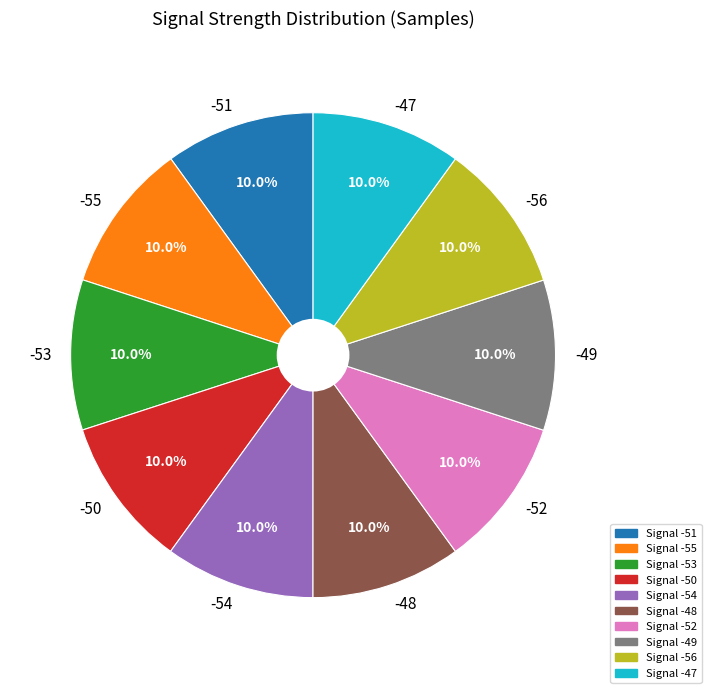

Approximately how many times larger is the value at Signal -56 compared to Signal -50?

1.0